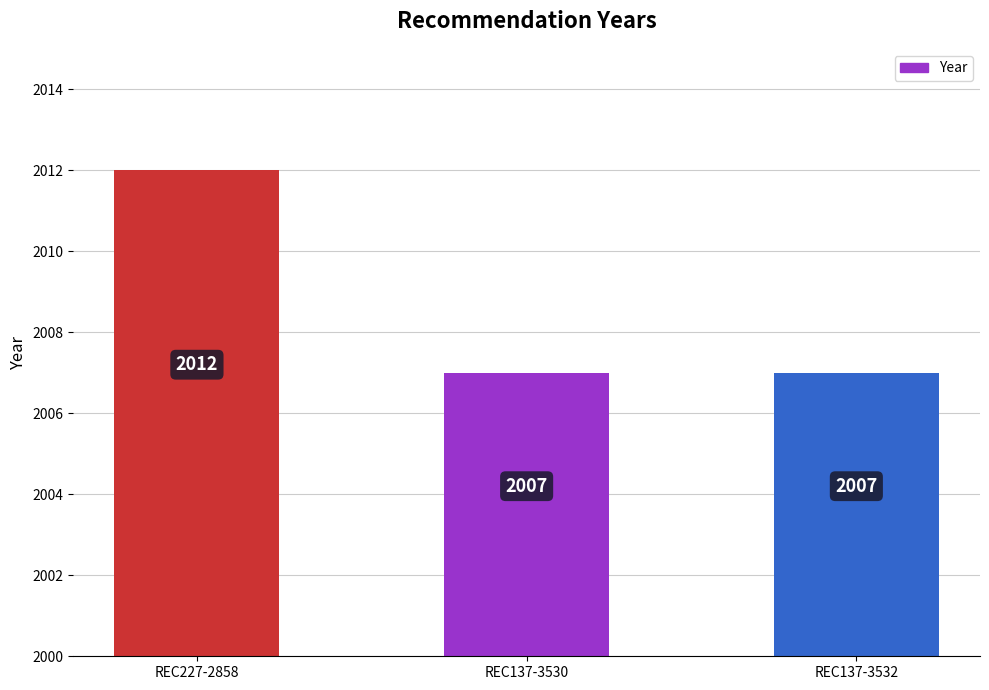

Is it true that the value at REC227-2858 is 623?

False